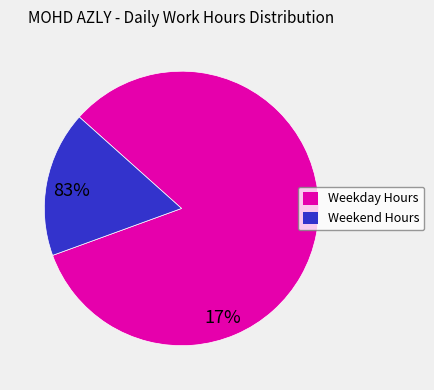

How many slices are in this pie chart?

2